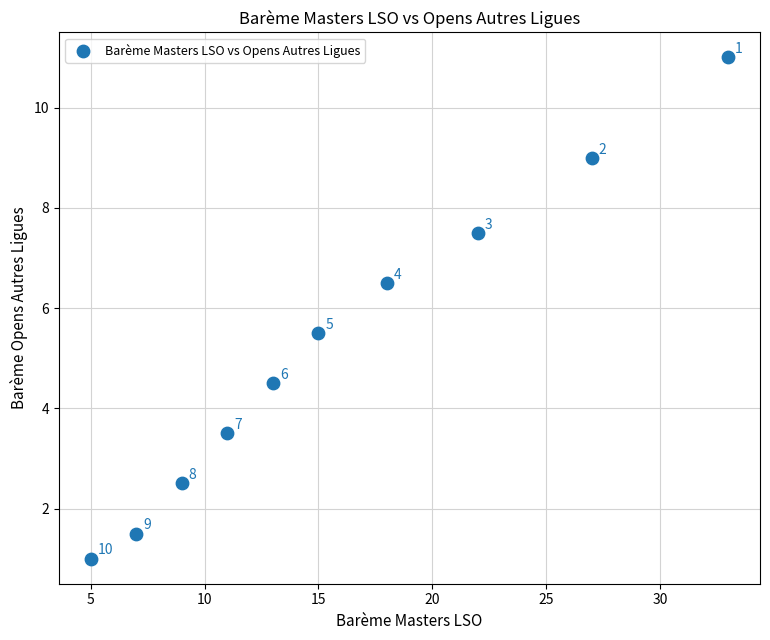

What is the range of Y values (max minus min)?

10.0